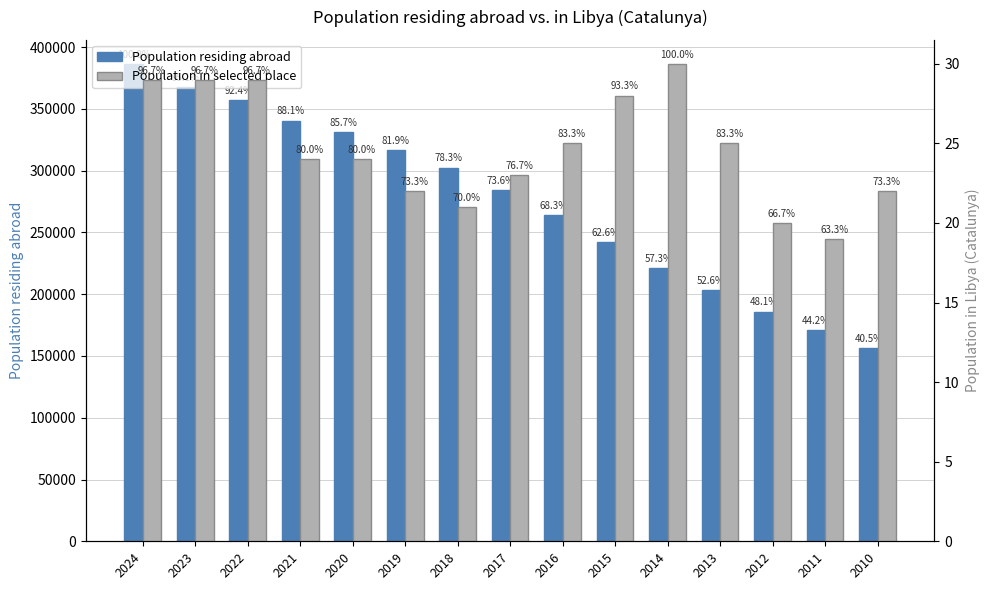

How many bars are there in total?

30